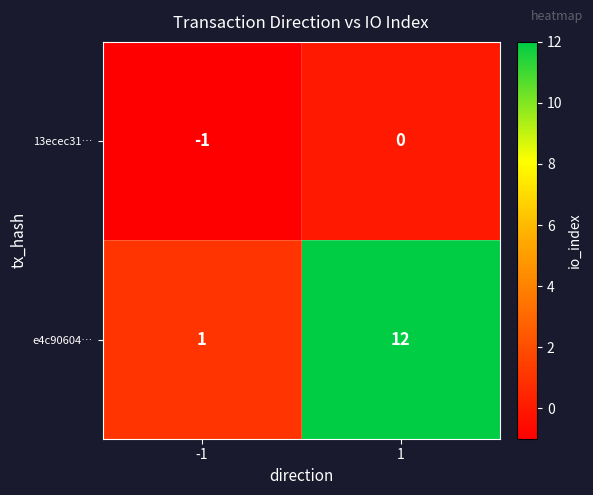

Is the value of 13ecec31… at 1 greater than the value of e4c90604… at 1?

No